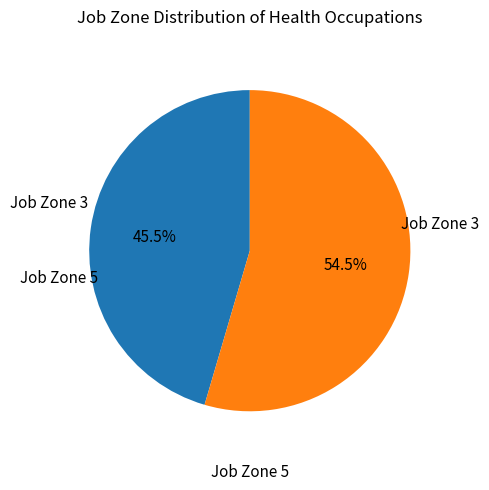

Is there a majority slice in this chart?

Yes